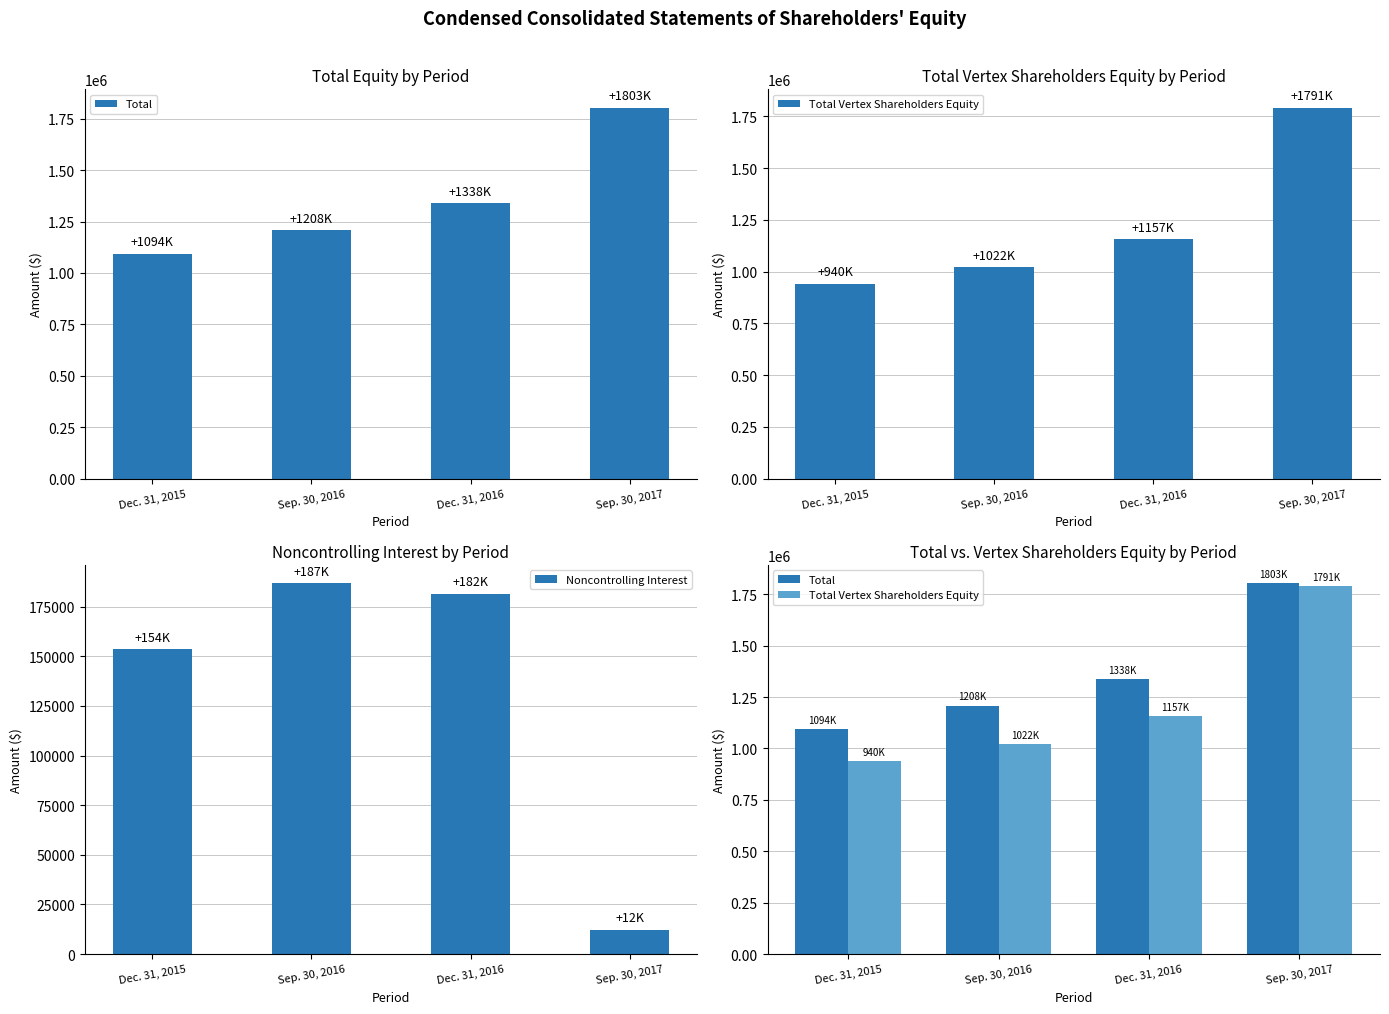

At which label does Noncontrolling Interest reach its peak?

Sep. 30, 2016